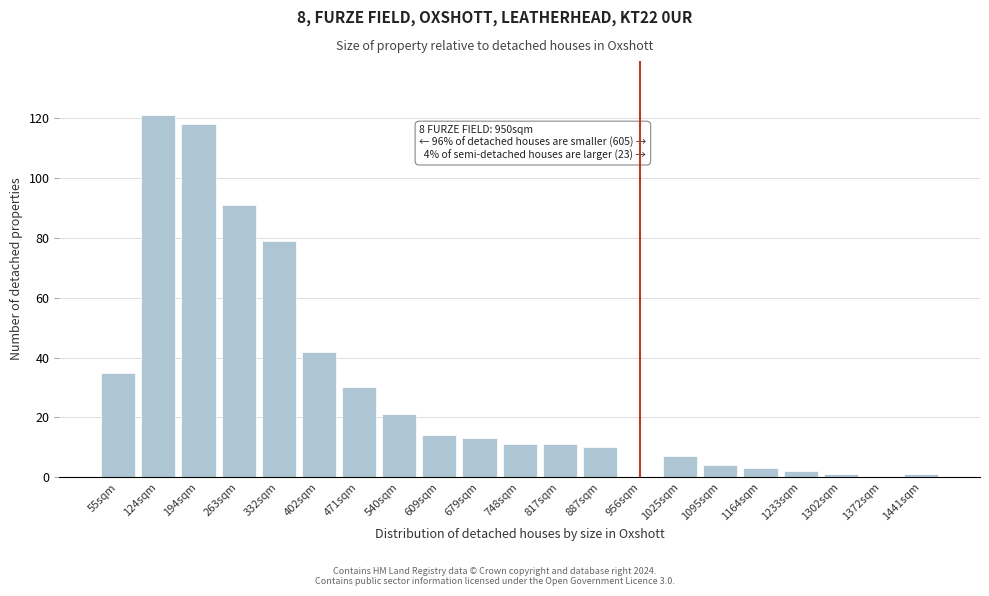

Reading left to right, transcribe all the data shown in this chart.

55sqm=35	124sqm=121	194sqm=118	263sqm=91	332sqm=79	402sqm=42	471sqm=30	540sqm=21	609sqm=14	679sqm=13	748sqm=11	817sqm=11	887sqm=10	956sqm=0	1025sqm=7	1095sqm=4	1164sqm=3	1233sqm=2	1302sqm=1	1372sqm=0	1441sqm=1